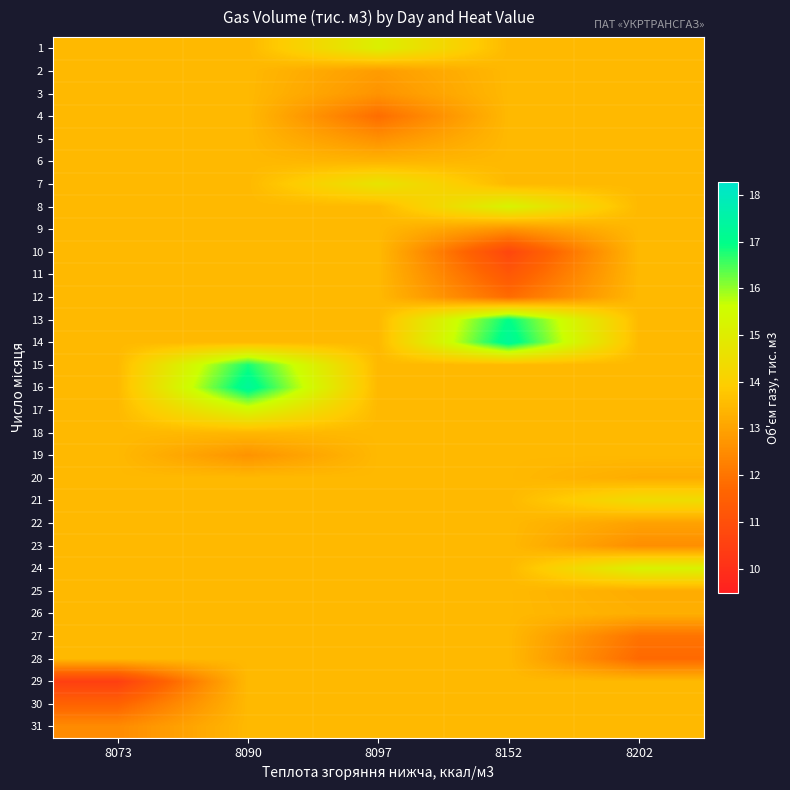

How many data points does each series have?

5